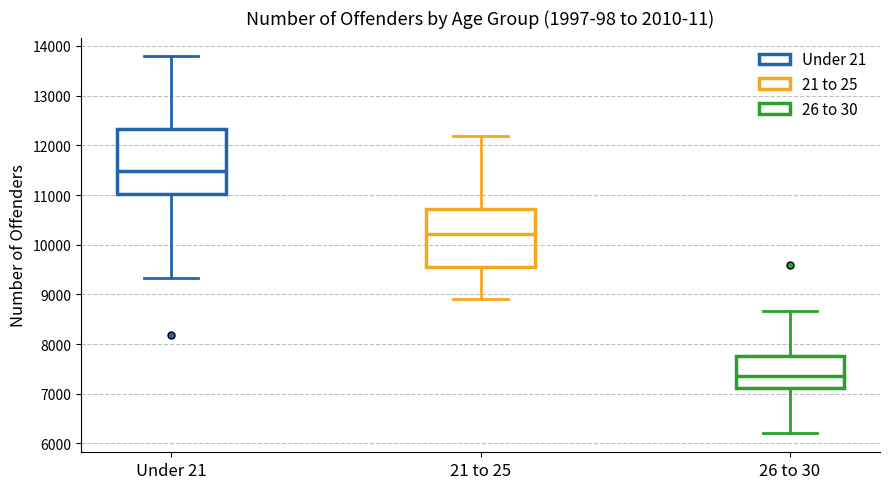

Comparing the boxes themselves (not the whiskers), which one is the tallest?

Under 21